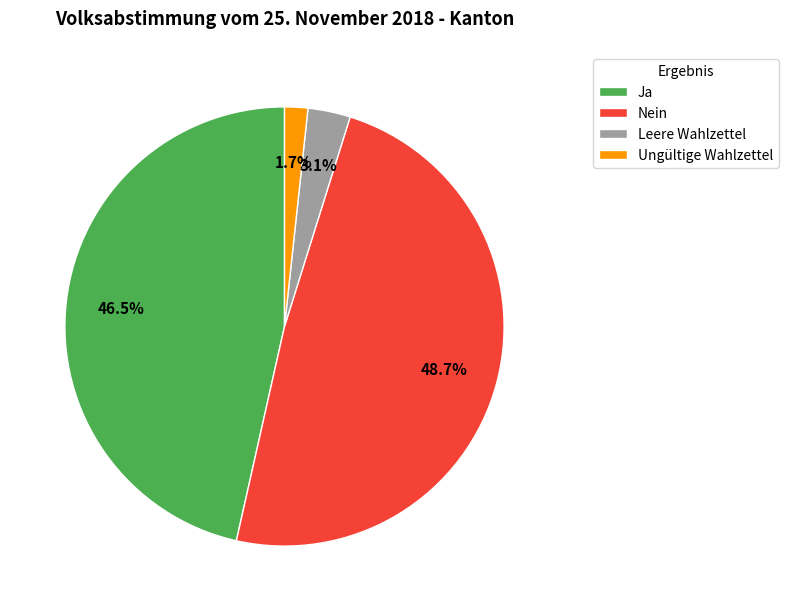

What is the total percentage of Ungültige Wahlzettel and Ja?

48.2%